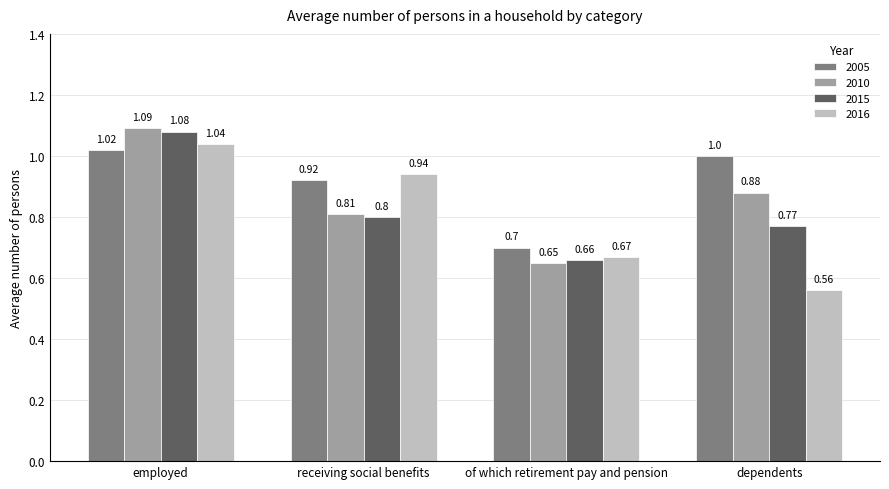

Rank the categories by 2015 value from highest to lowest.

employed, receiving social benefits, dependents, of which retirement pay and pension